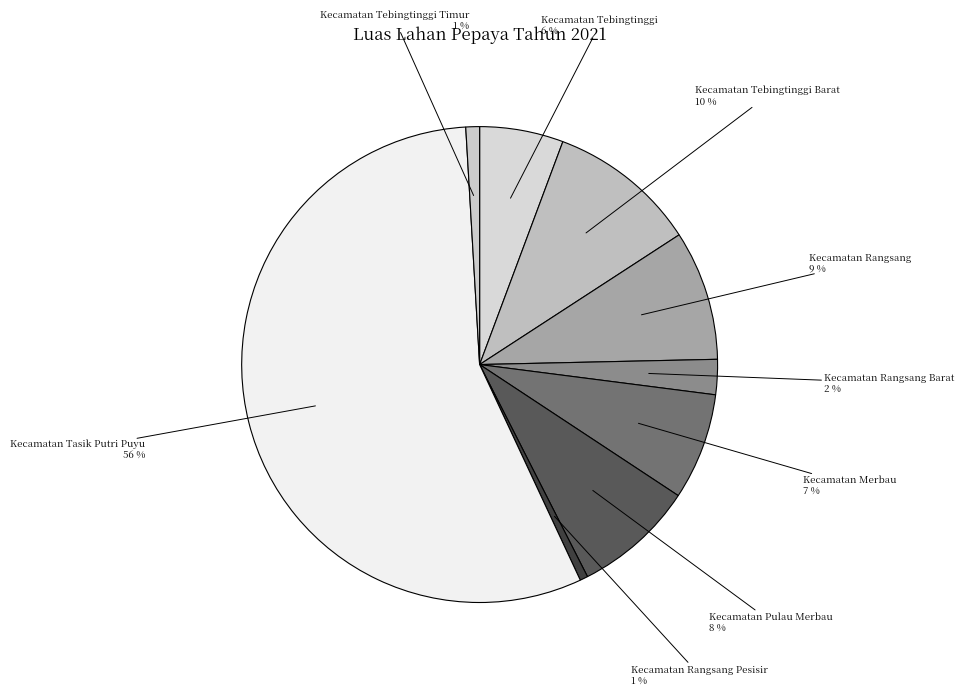

Count the number of slices in the pie.

9